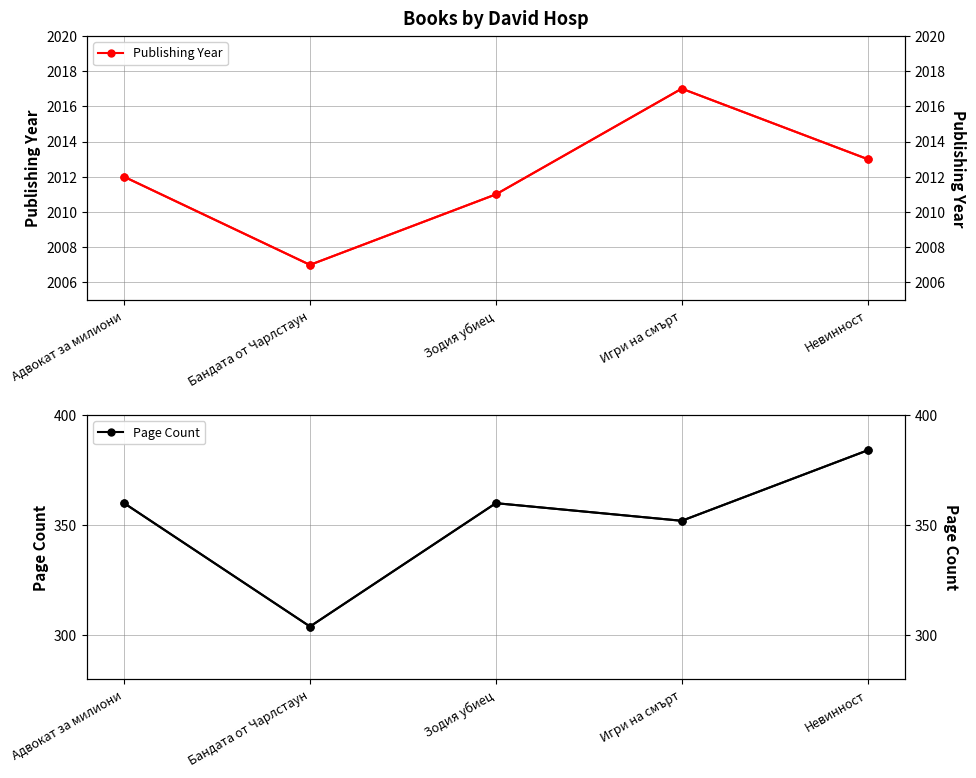

What is the sum of all Publishing Year values?

10060